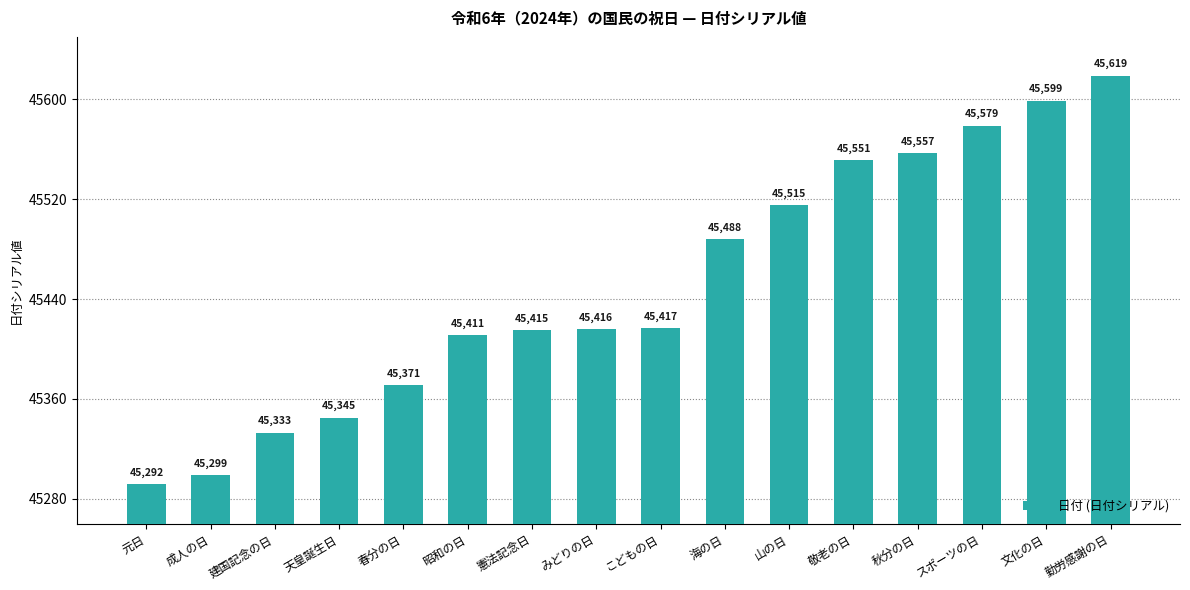

What is the difference between the values at 昭和の日 and こどもの日?

6